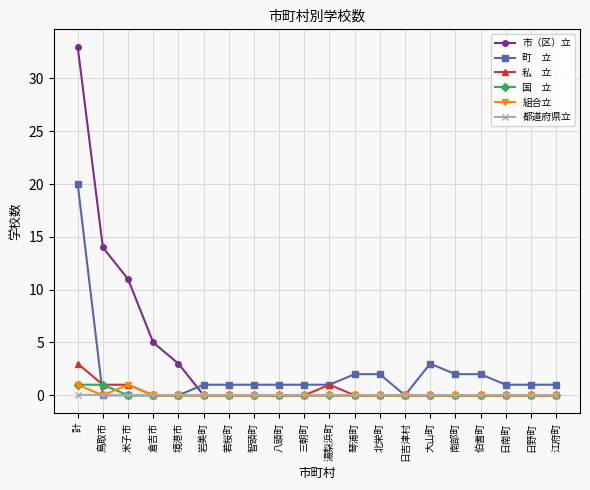

What position from the right is 大山町?

6